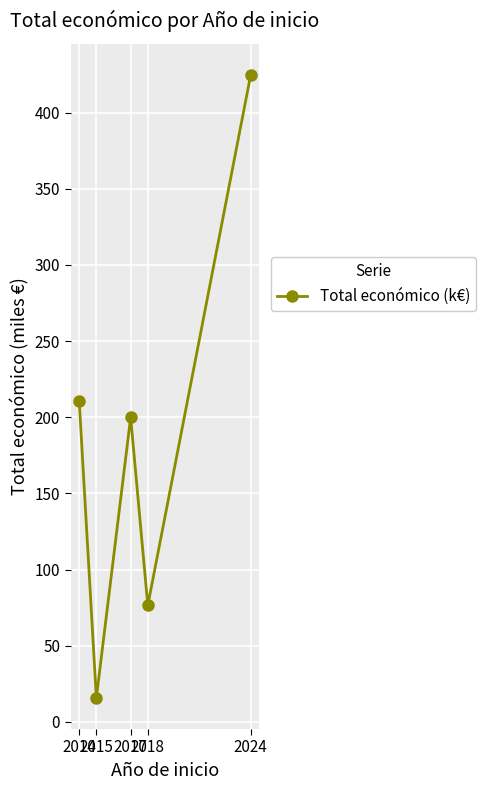

What is the value of the 3rd point from the left?

200.0